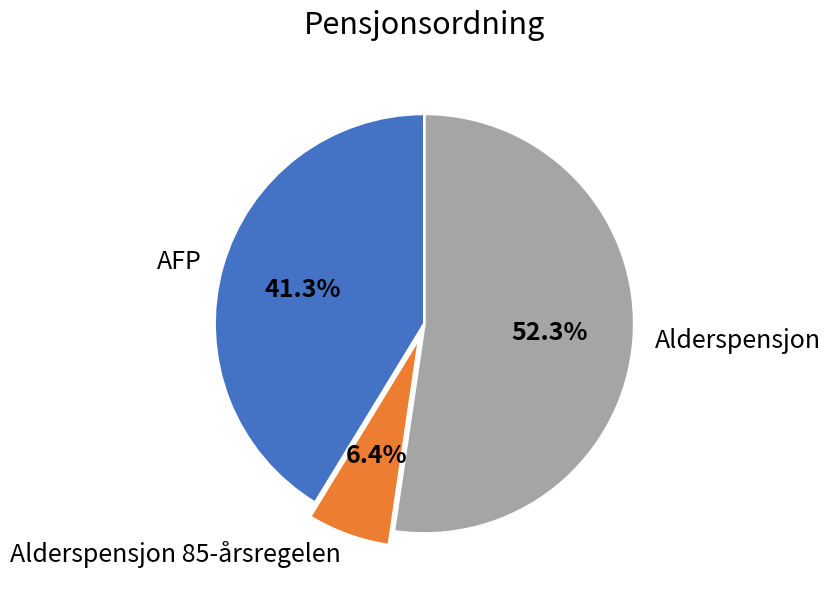

What percentage is the AFP slice, to the nearest percent?

41%